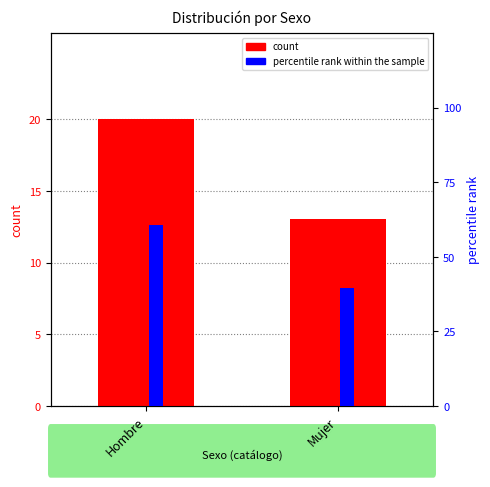

What is the label of the 2nd bar from the right?

Hombre